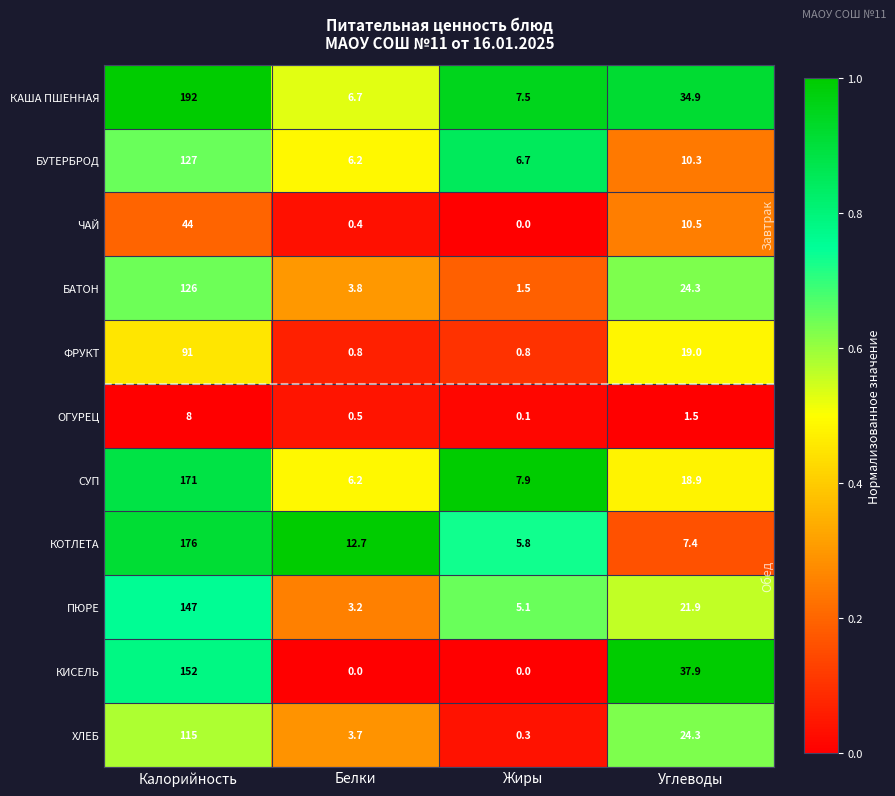

What is the difference between the maximum and minimum values in the КИСЕЛЬ series?

152.0